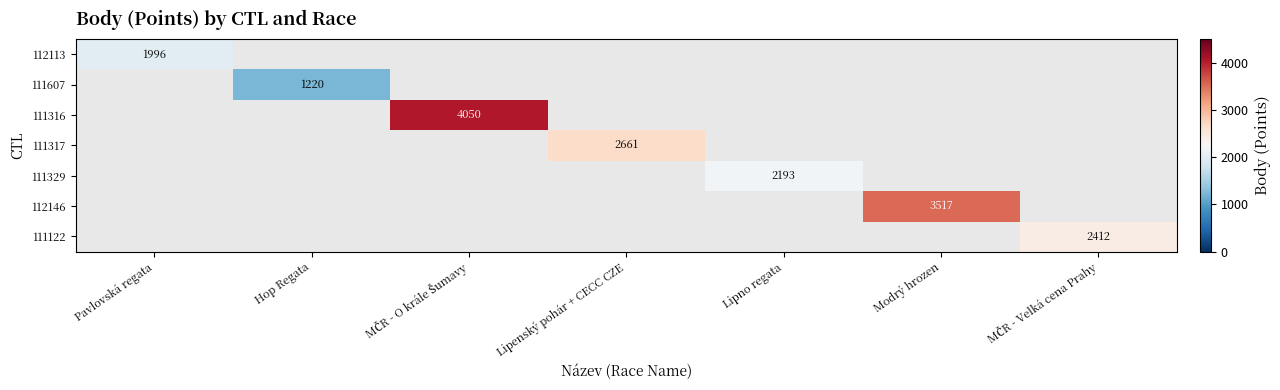

True or false: 111329 has a value of 2193 at Lipno regata.

True